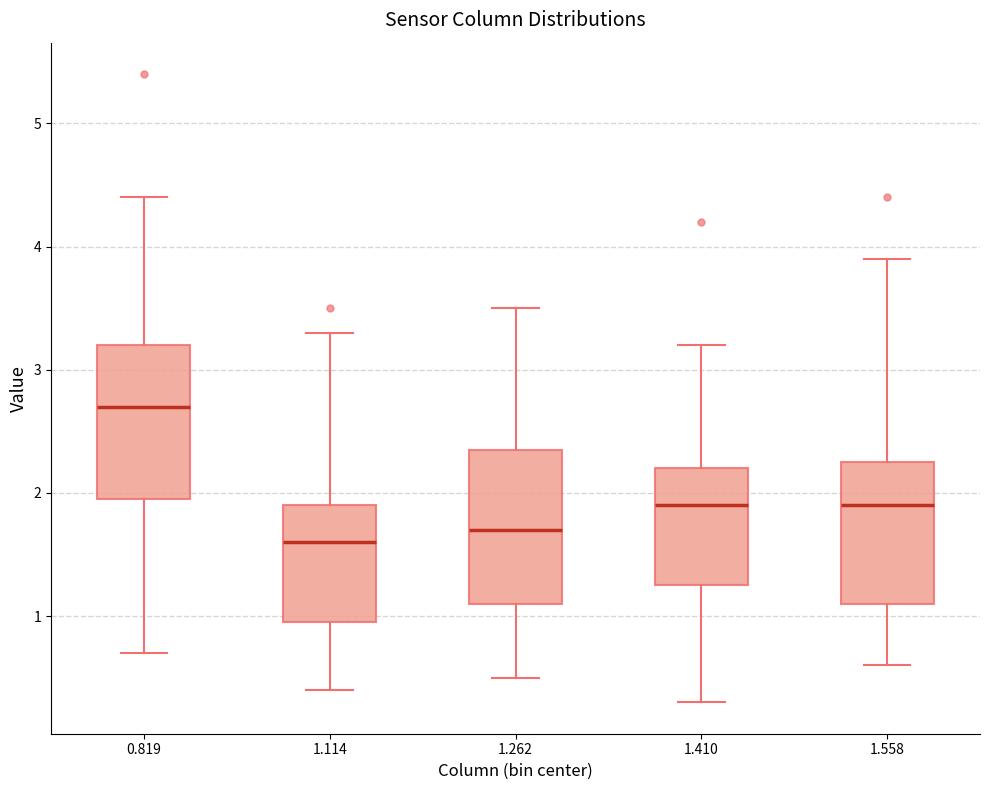

Reading left to right, read every box against the y-axis: the position of its median line, the range the box covers, and the ends of its whiskers. The values are not printed on the chart, so give them approximately, as read against the axis.

0.819: median 2.7, box 2.0 to 3.2, whiskers 0.7 to 4.4
1.114: median 1.6, box 1.0 to 1.9, whiskers 0.4 to 3.3
1.262: median 1.7, box 1.1 to 2.4, whiskers 0.5 to 3.5
1.410: median 1.9, box 1.3 to 2.2, whiskers 0.3 to 3.2
1.558: median 1.9, box 1.1 to 2.3, whiskers 0.6 to 3.9